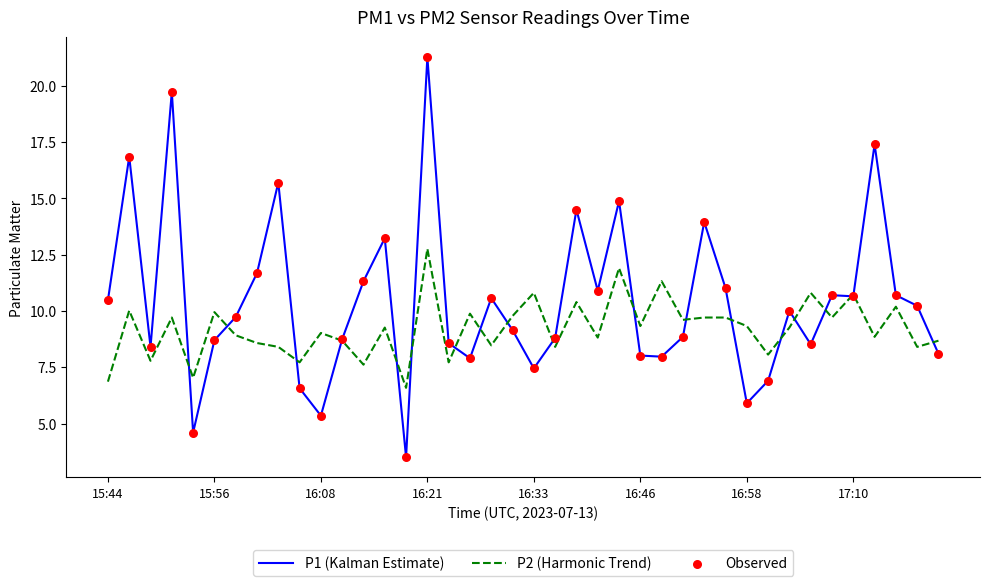

List the series in order of their overall mean, highest first.

P1 (Kalman Estimate), P2 (Harmonic Trend)